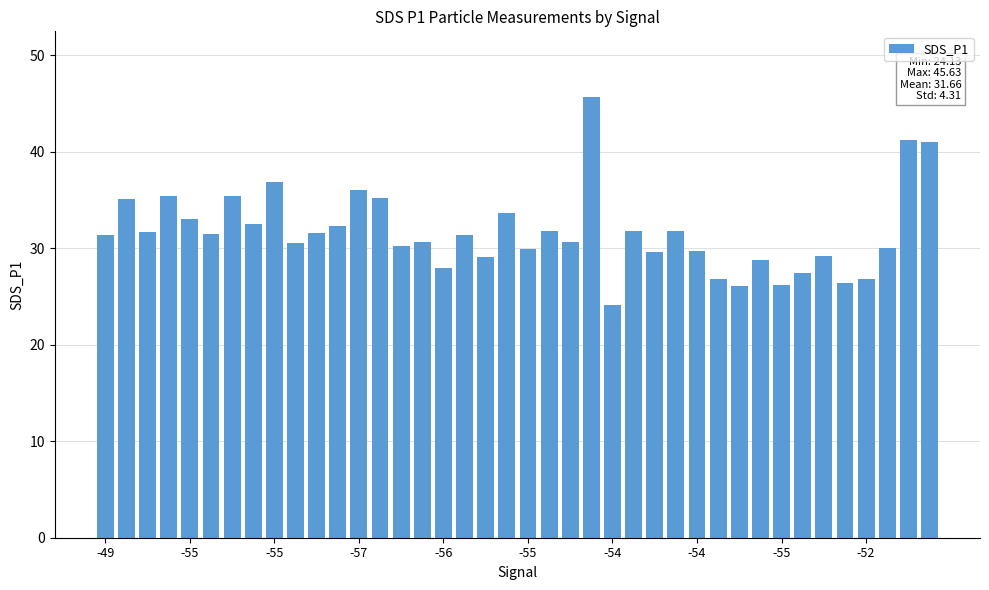

How many bars are there in total?

40